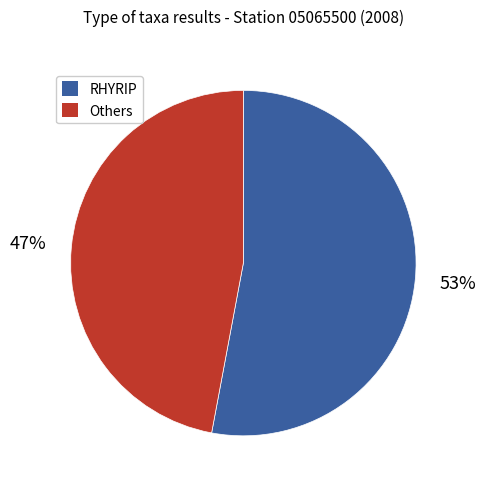

Count the number of slices in the pie.

2